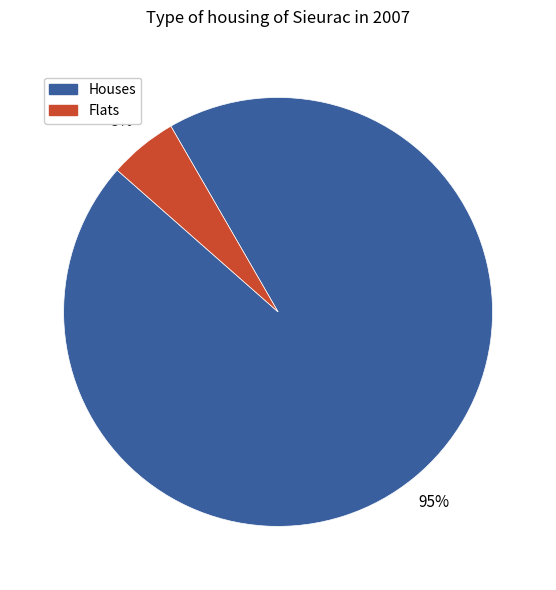

Which category has the biggest portion of the pie?

Houses